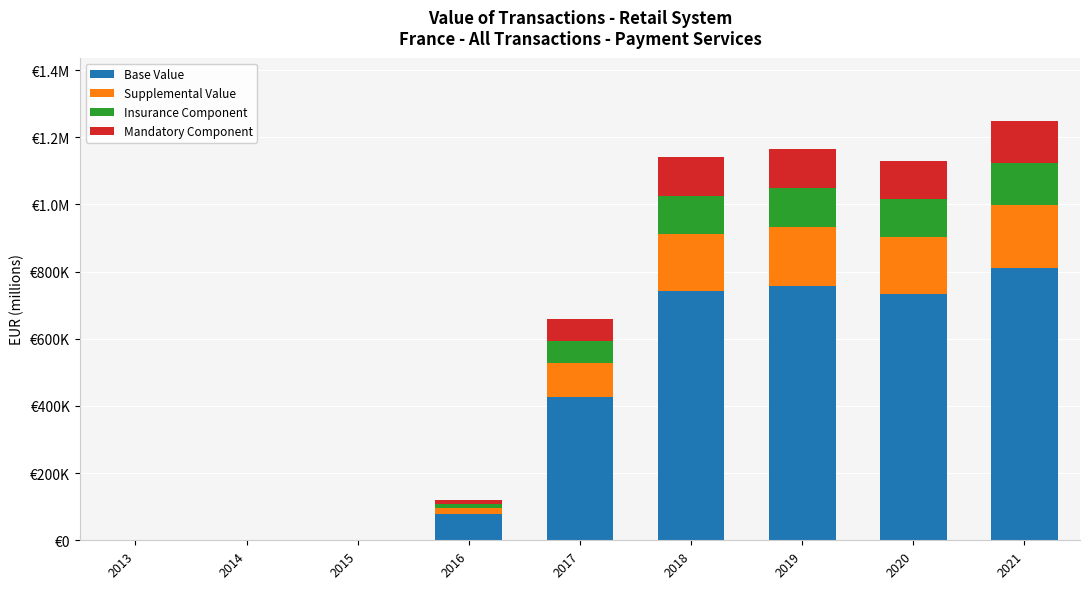

Does the chart contain stacked bars?

Yes